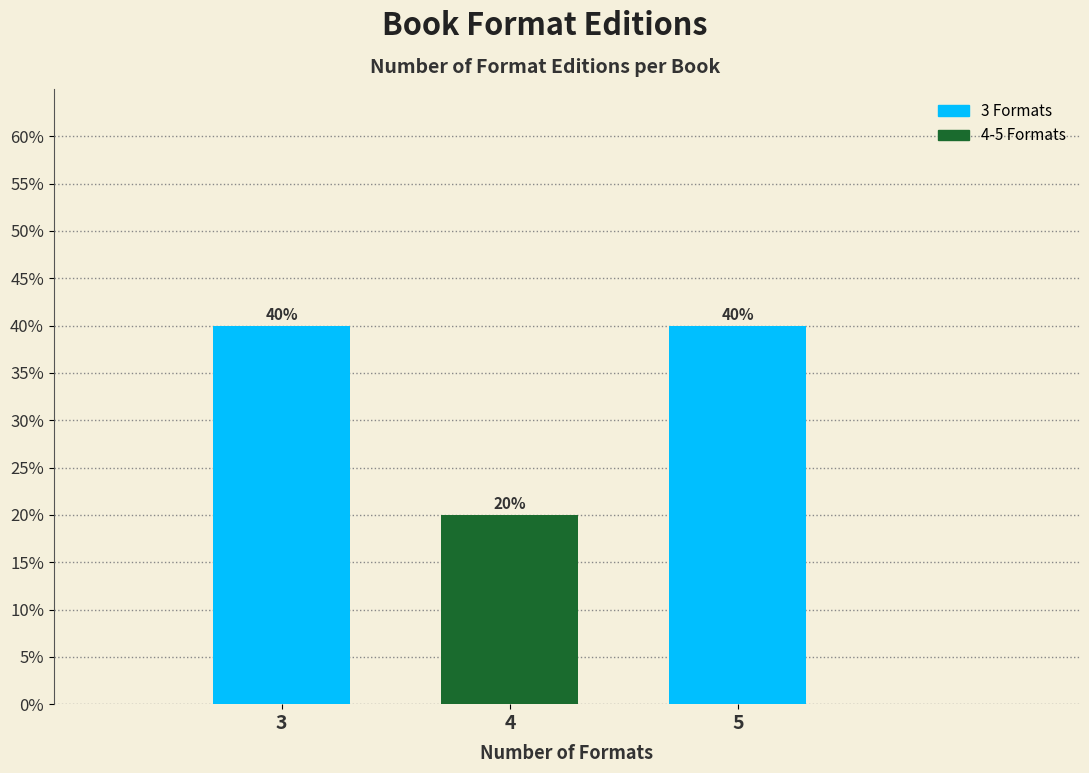

Reading right to left, what are all the values shown in this chart?

5=40	4=20	3=40